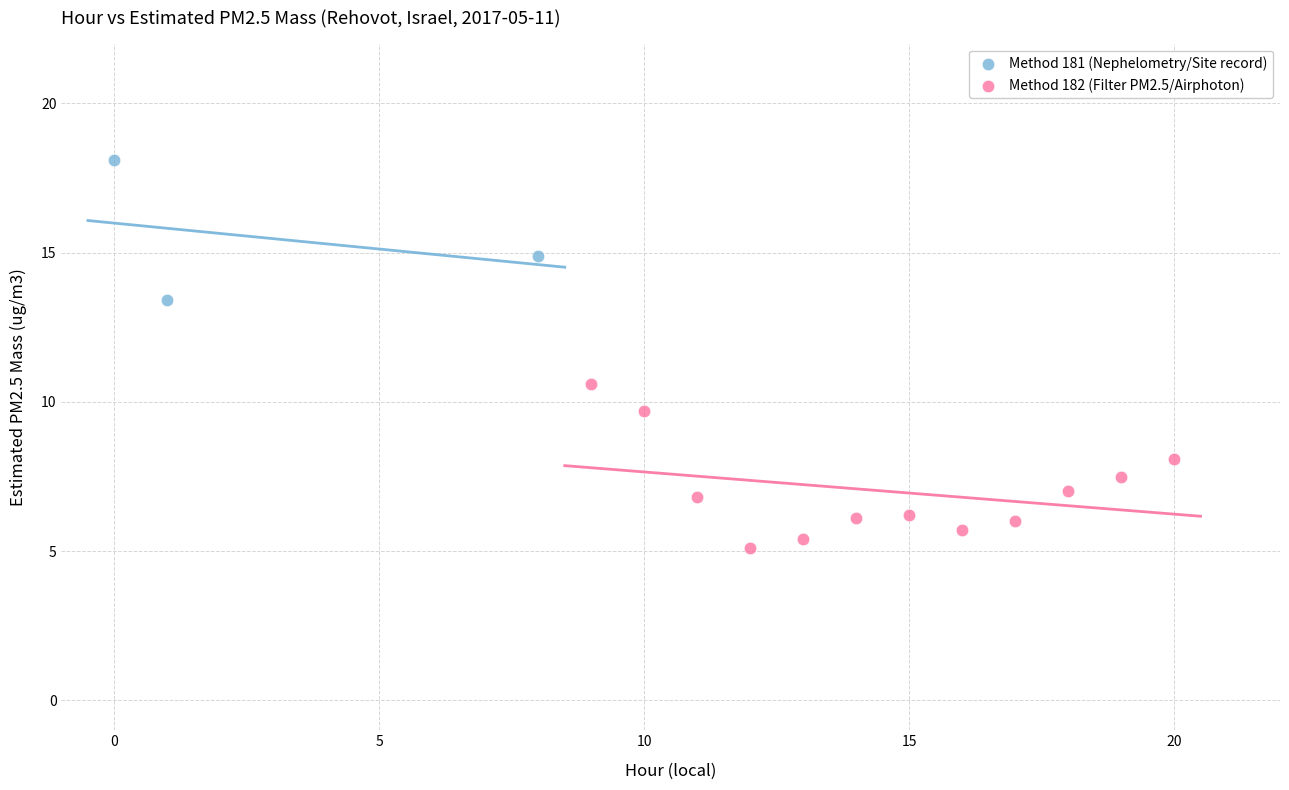

Which series has the largest Y range (max minus min)?

Method 182 (Filter PM2.5/Airphoton)